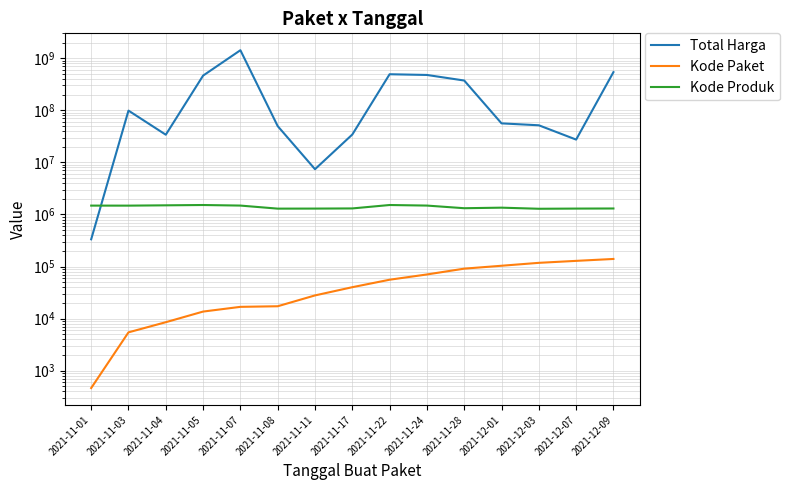

What is the difference between the maximum and minimum values in the Total Harga series?

1425534300